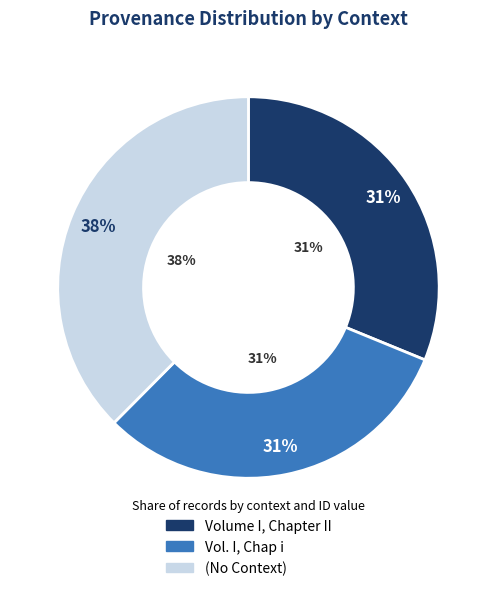

True or false: Vol. I, Chap i accounts for 46% of the total.

False